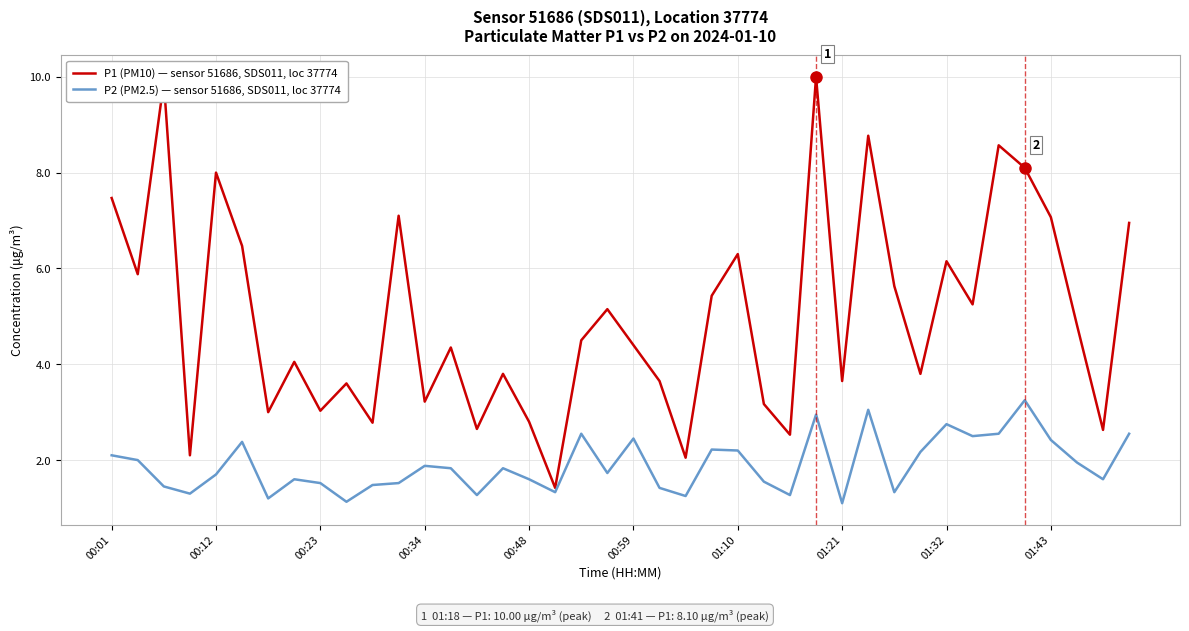

Count the number of categories in the chart.

40